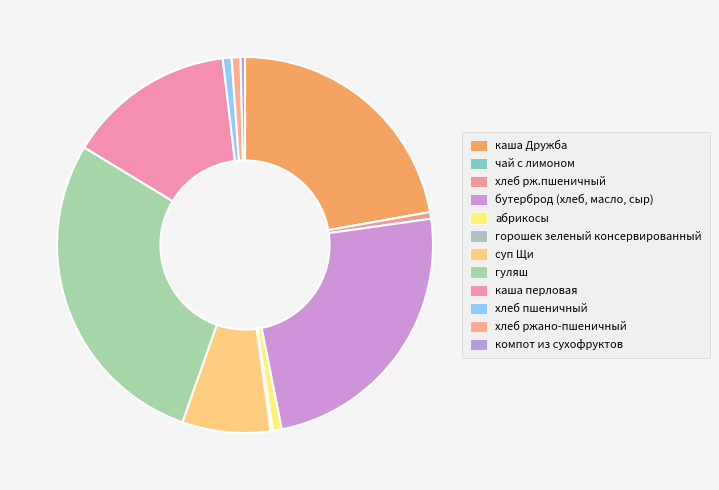

How many segments does this pie chart have?

12